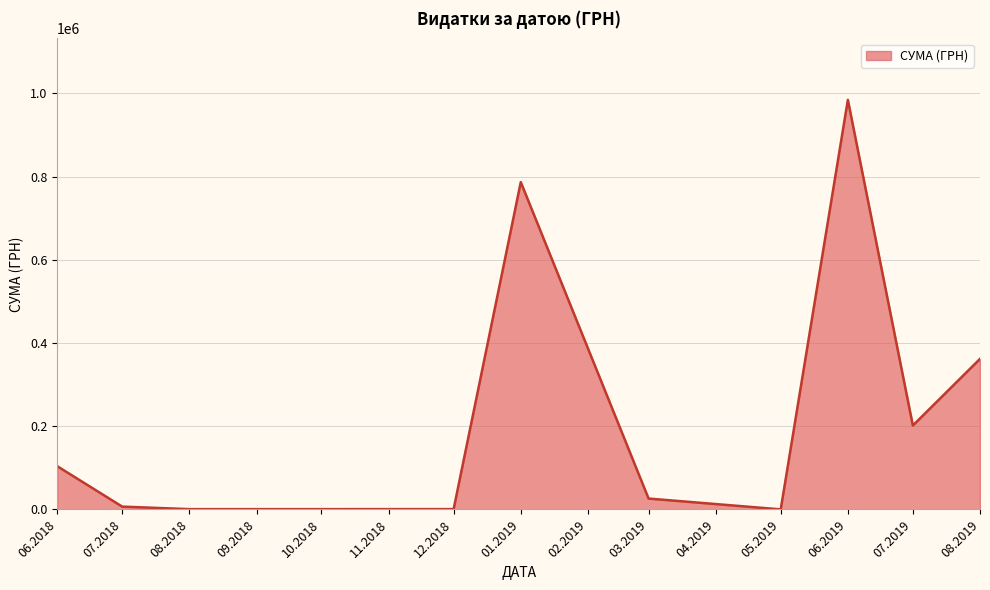

True or false: the data has more than 1 interior local peaks.

True